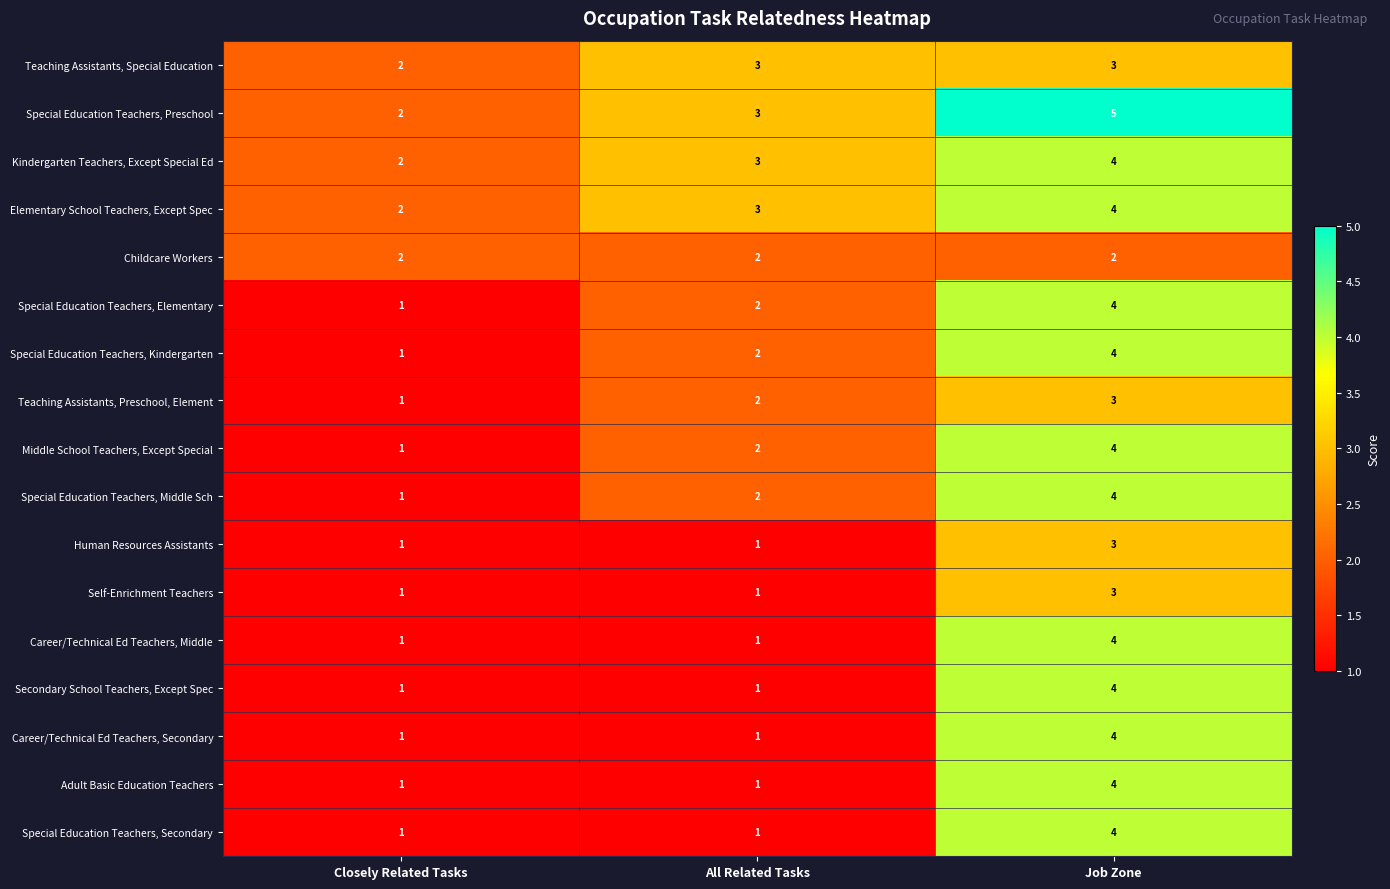

True or false: Special Education Teachers, Middle Sch has a value of 4 at Job Zone.

True